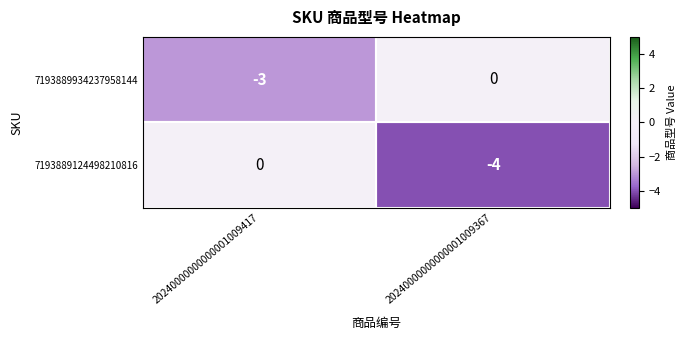

Rank the series by their average value, from highest to lowest.

7193889934237958144, 7193889124498210816